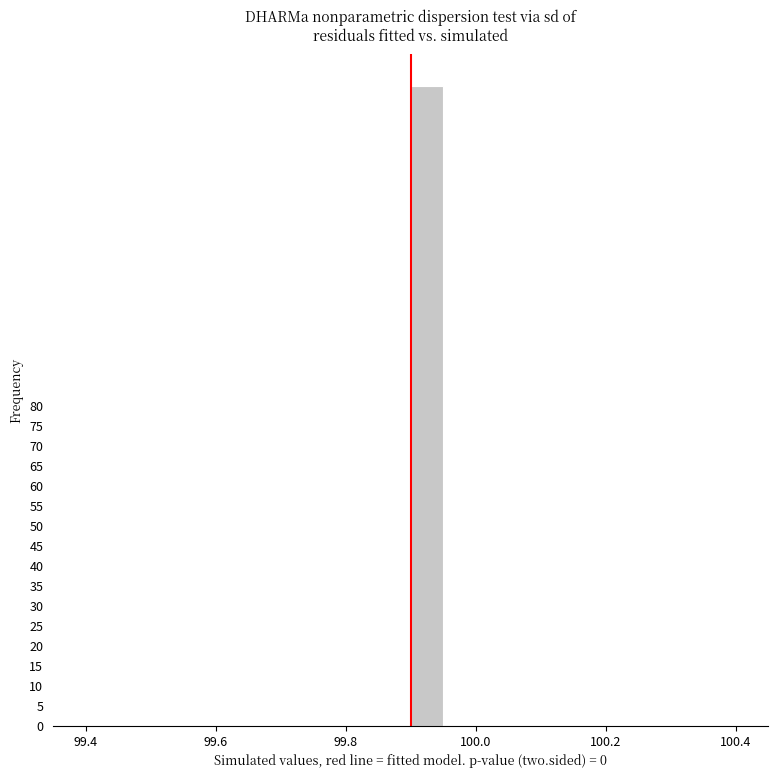

Read against the x-axis, roughly where is the centre of the tallest bar?

99.92